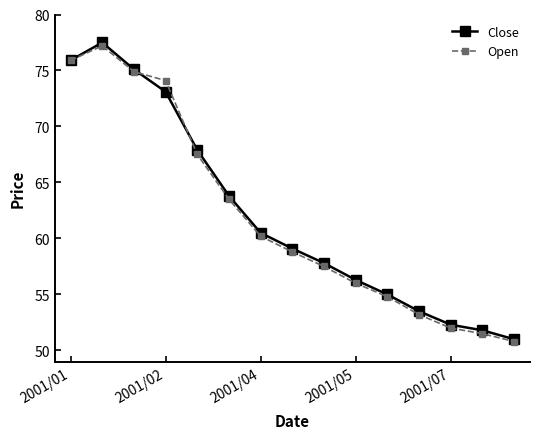

How many series are shown in this chart?

2